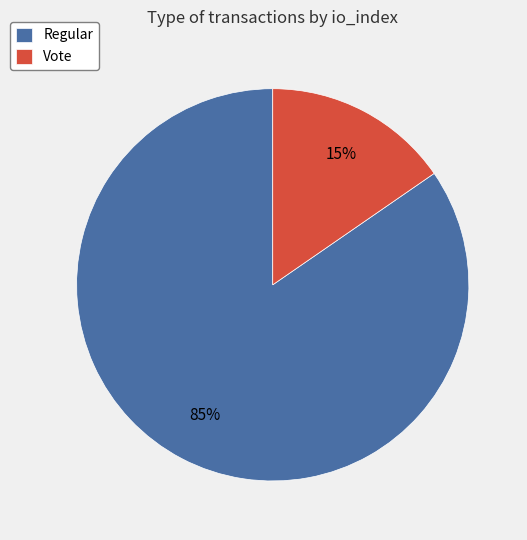

To the nearest percent, what is the average slice percentage?

50%